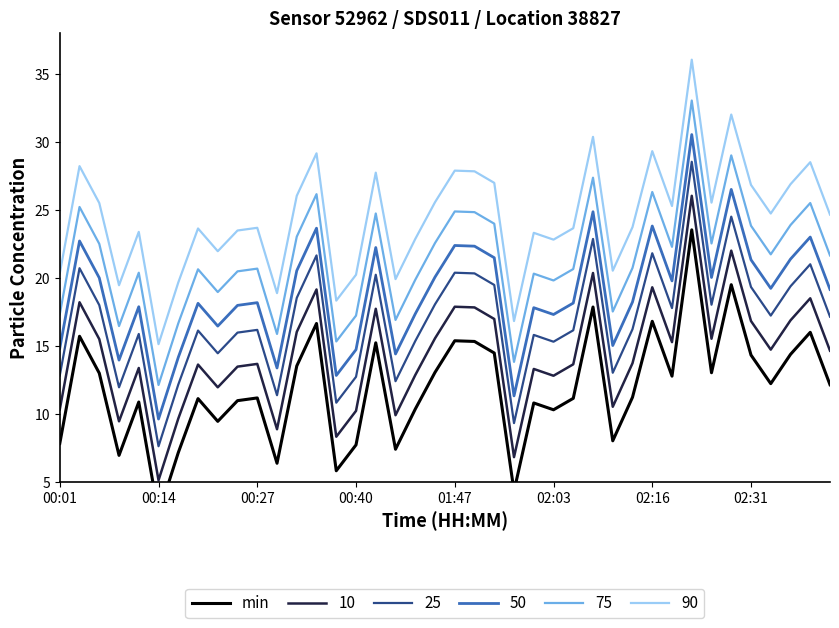

What is the smallest value displayed?

2.7